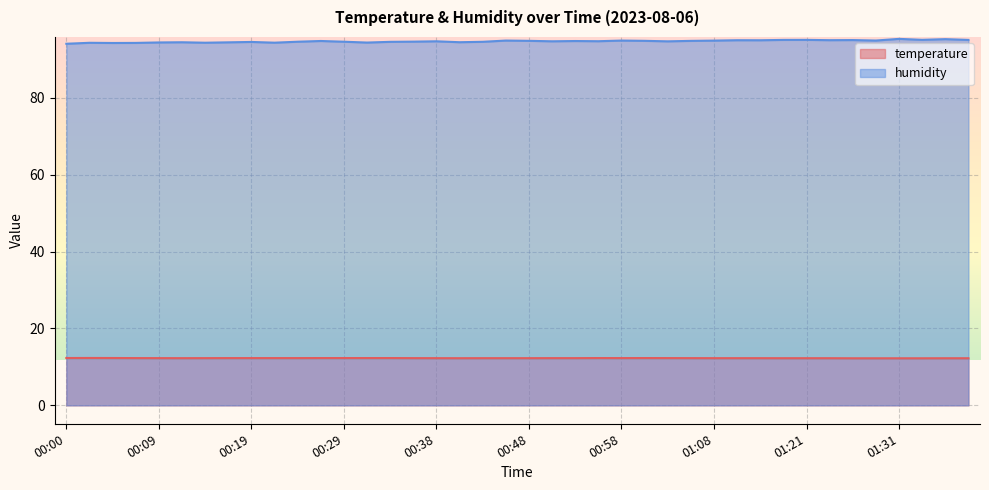

How many lines are shown in the chart?

2